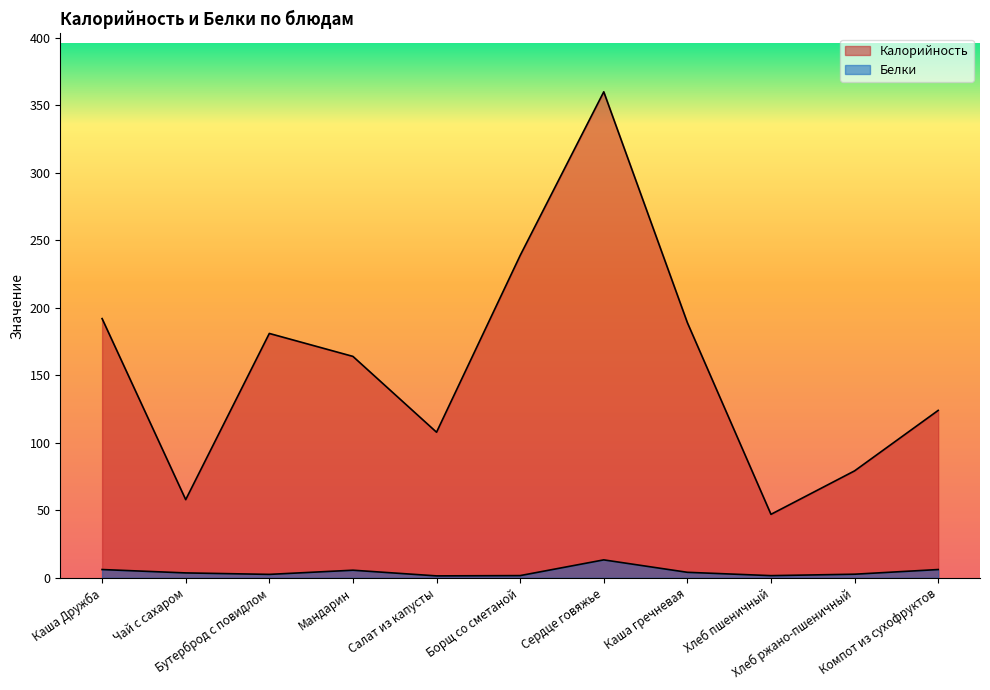

What is the value of the Белки point at the 1st from the left?

6.1